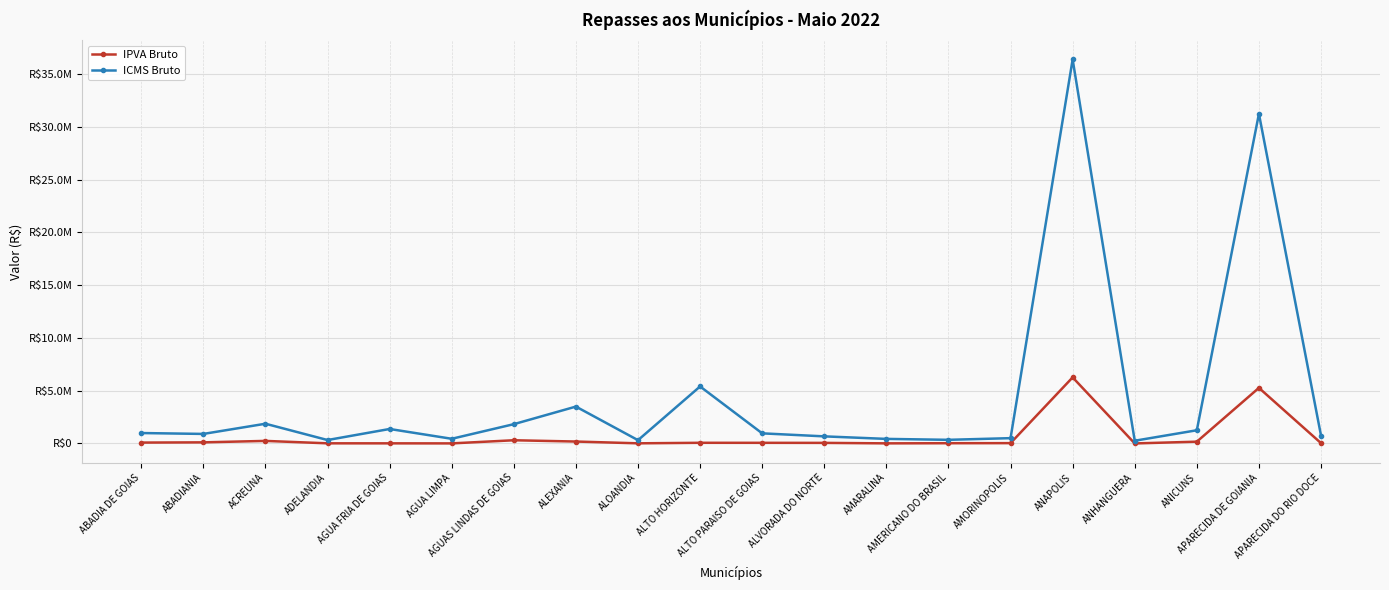

At which category does the chart reach its minimum across all series?

ANHANGUERA